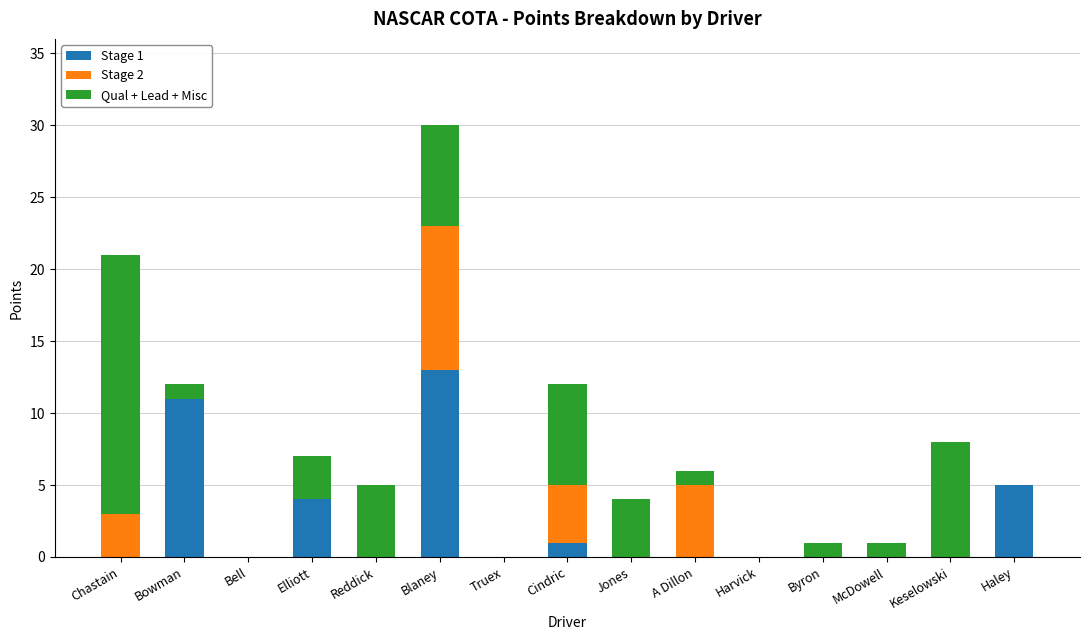

At which category is the sum across all series the highest?

Blaney